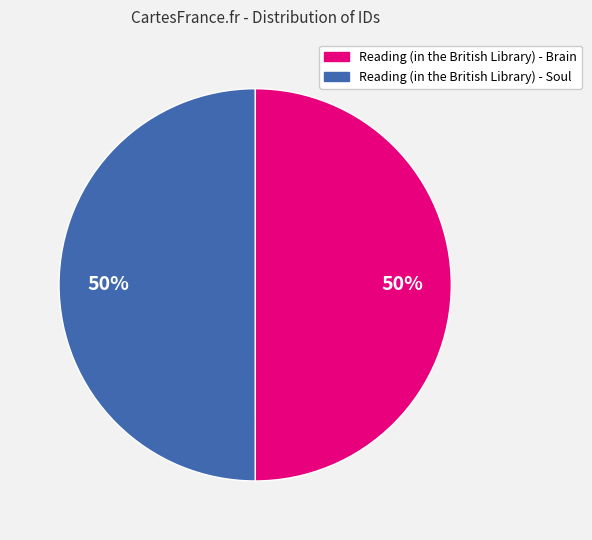

To the nearest percent, what is the combined percentage of Reading (in the British Library) - Soul and Reading (in the British Library) - Brain?

100%